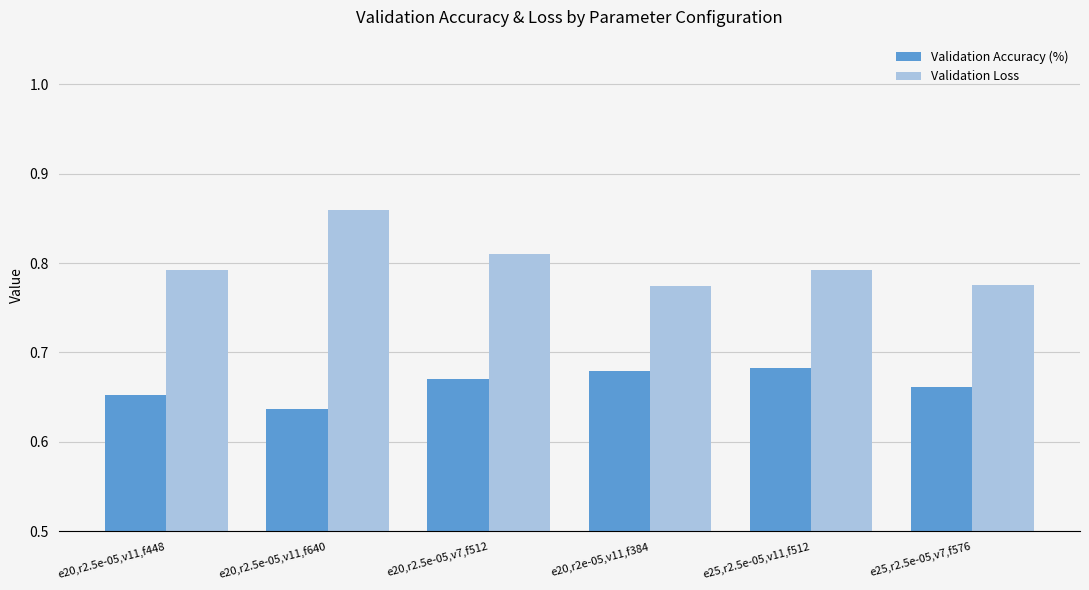

What is the label of the 5th bar from the right?

e20,r2.5e-05,v11,f640